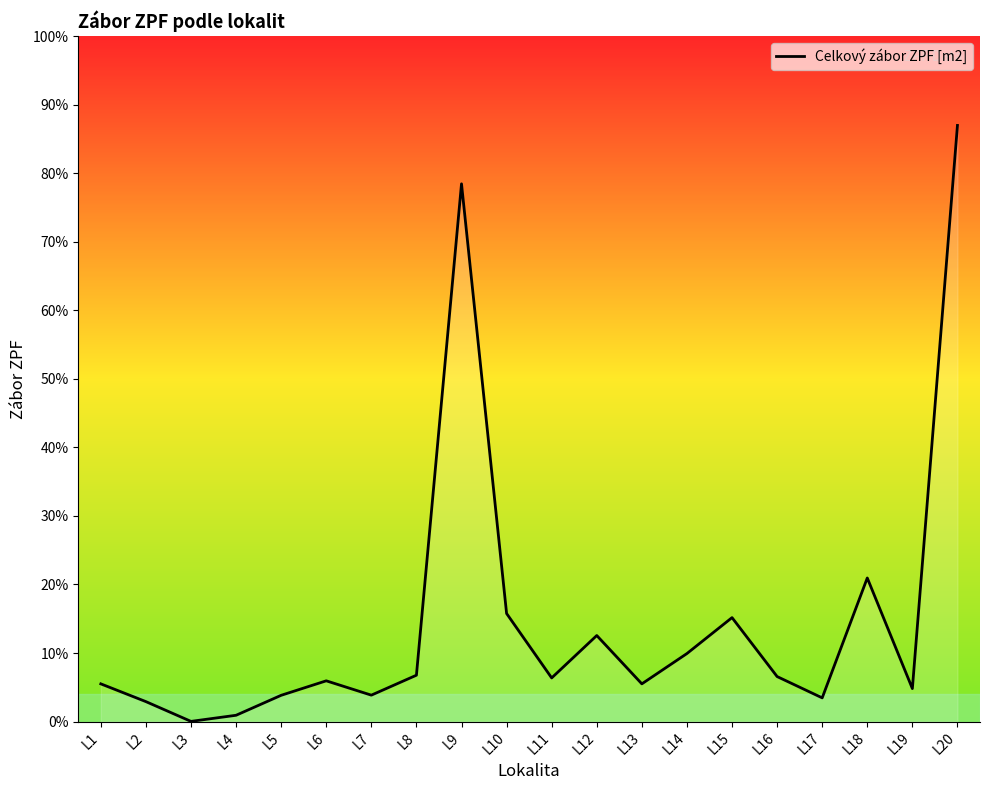

At which label does the data first exceed 1464?

L8